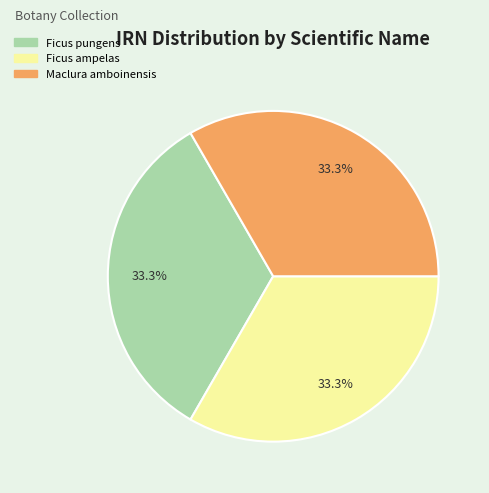

How many segments does this pie chart have?

3